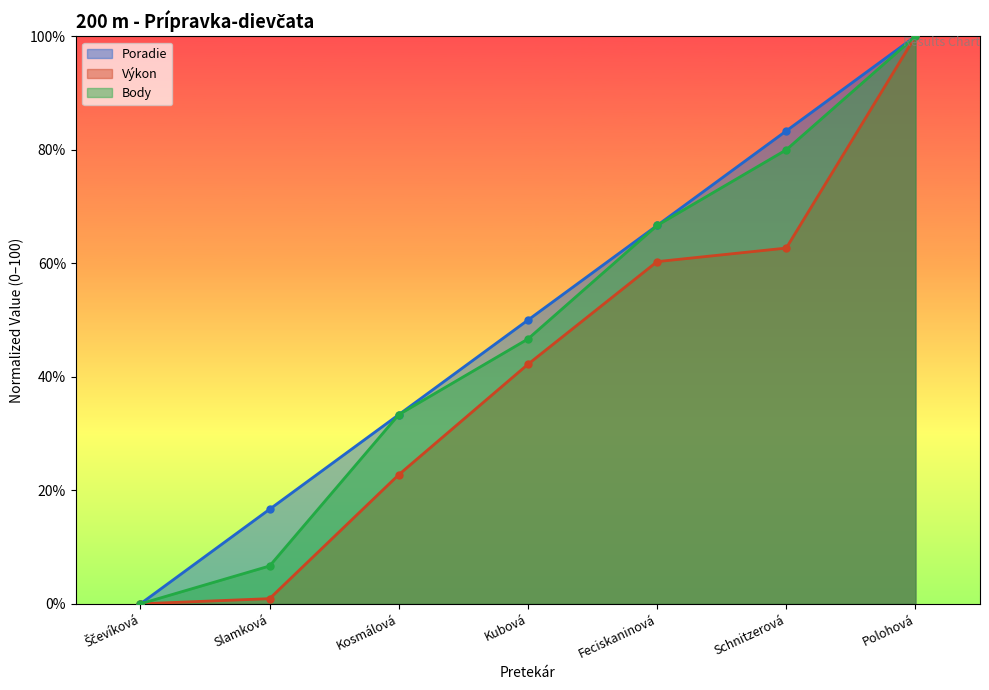

True or false: Body has a value of 100.0 at Polohová.

True